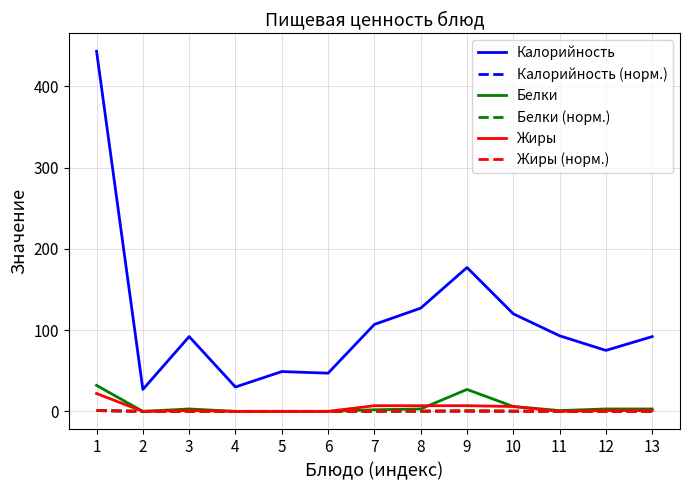

What is the greatest value displayed?

443.0